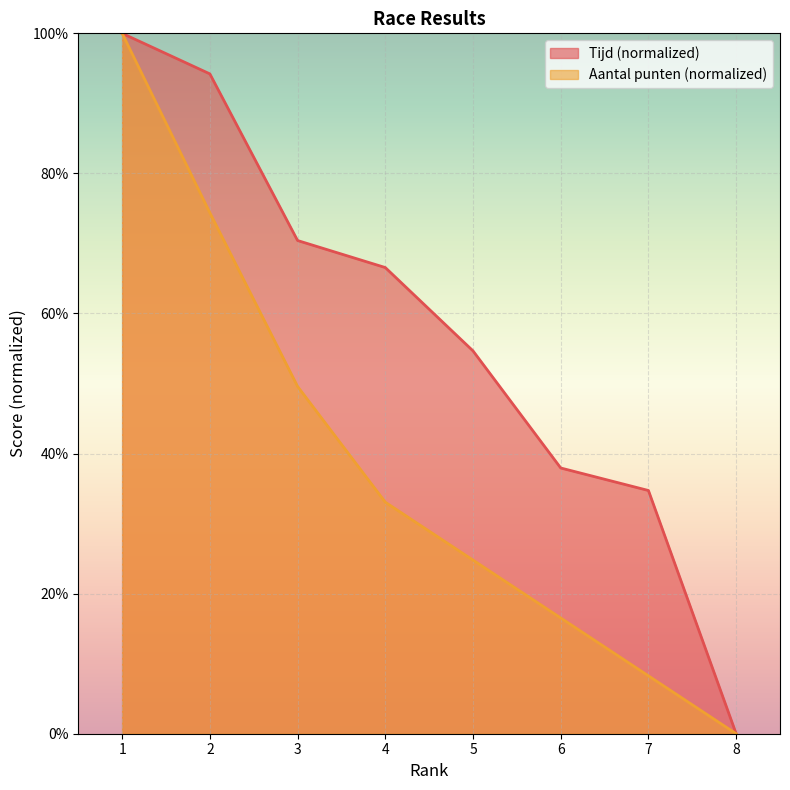

How many lines are shown in the chart?

2